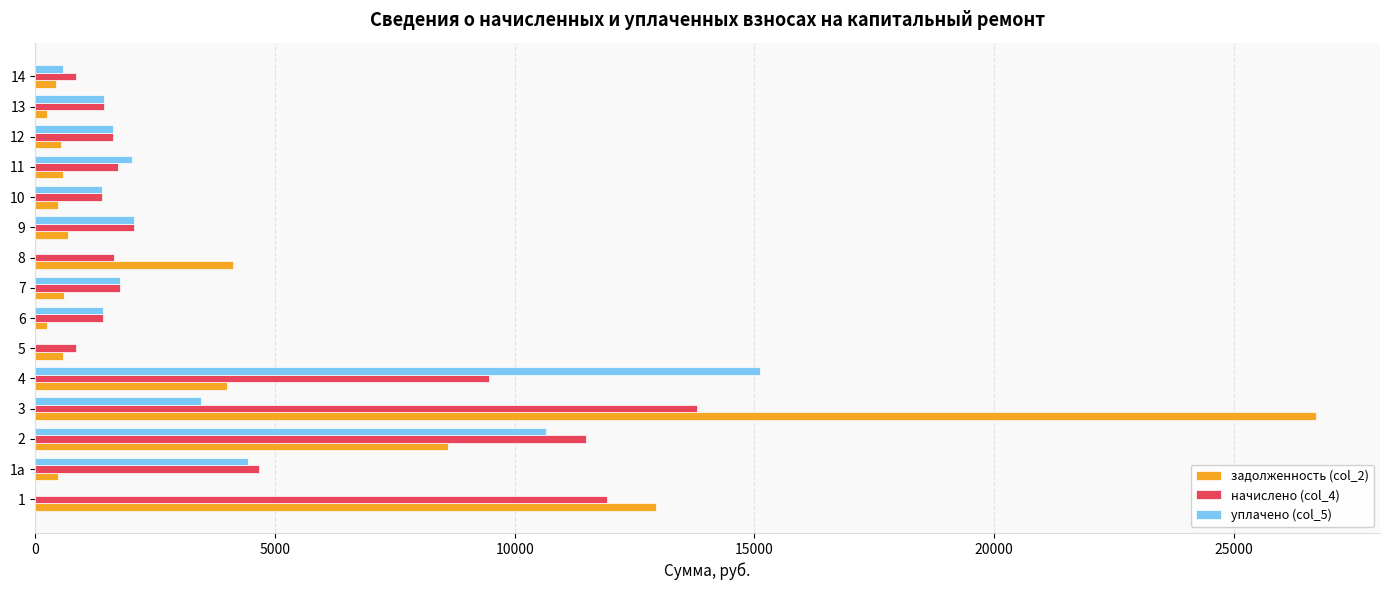

Which category has the highest value across all series?

3